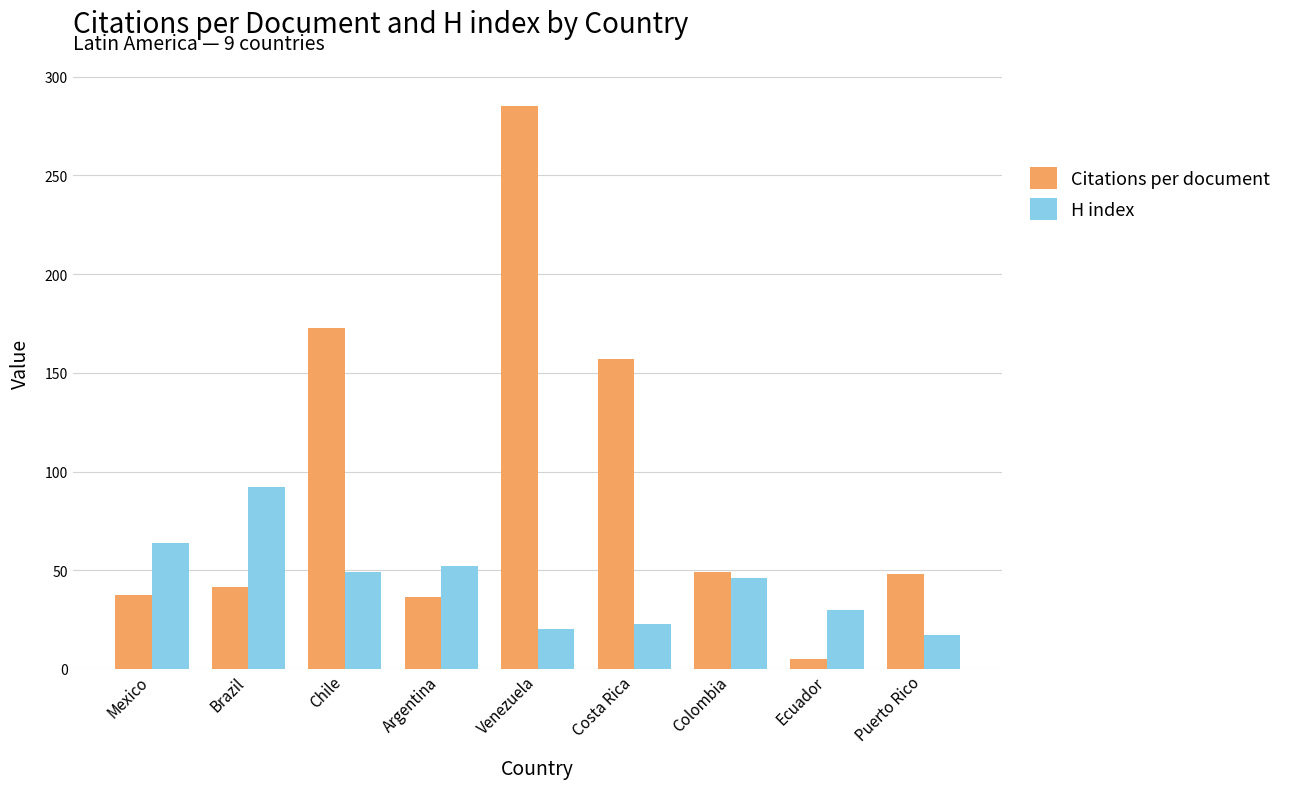

At Costa Rica, list the series in order from largest to smallest.

Citations per document, H index